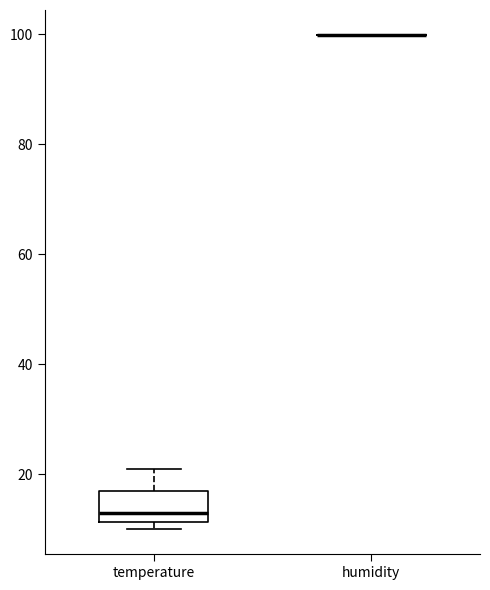

Comparing the boxes themselves (not the whiskers), which one is the tallest?

temperature